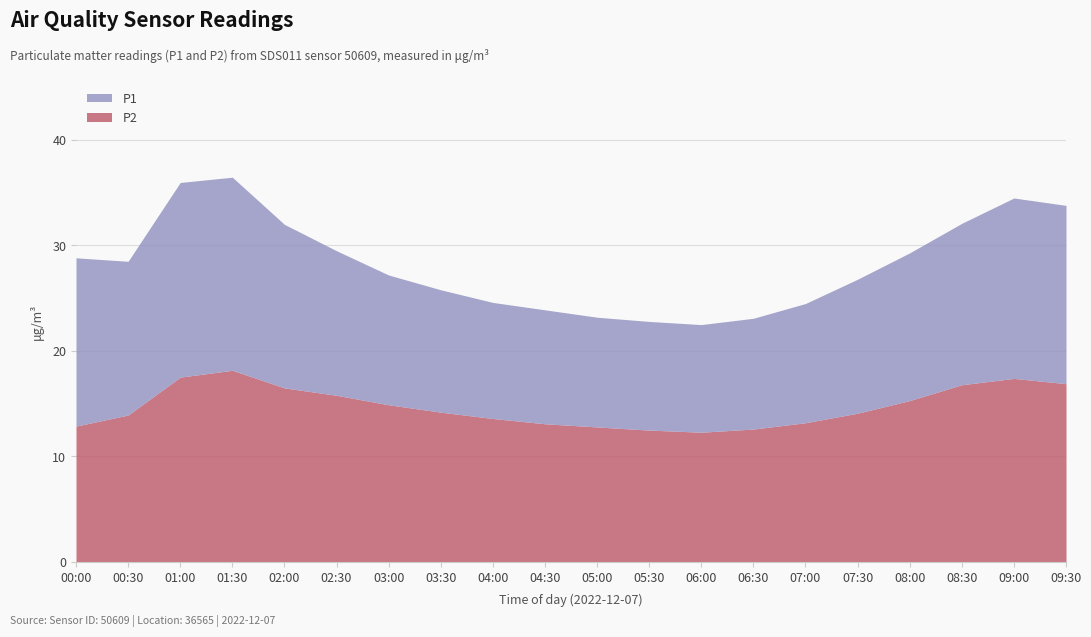

What is the sum of the P1 values at 03:30 and 01:00?

61.8